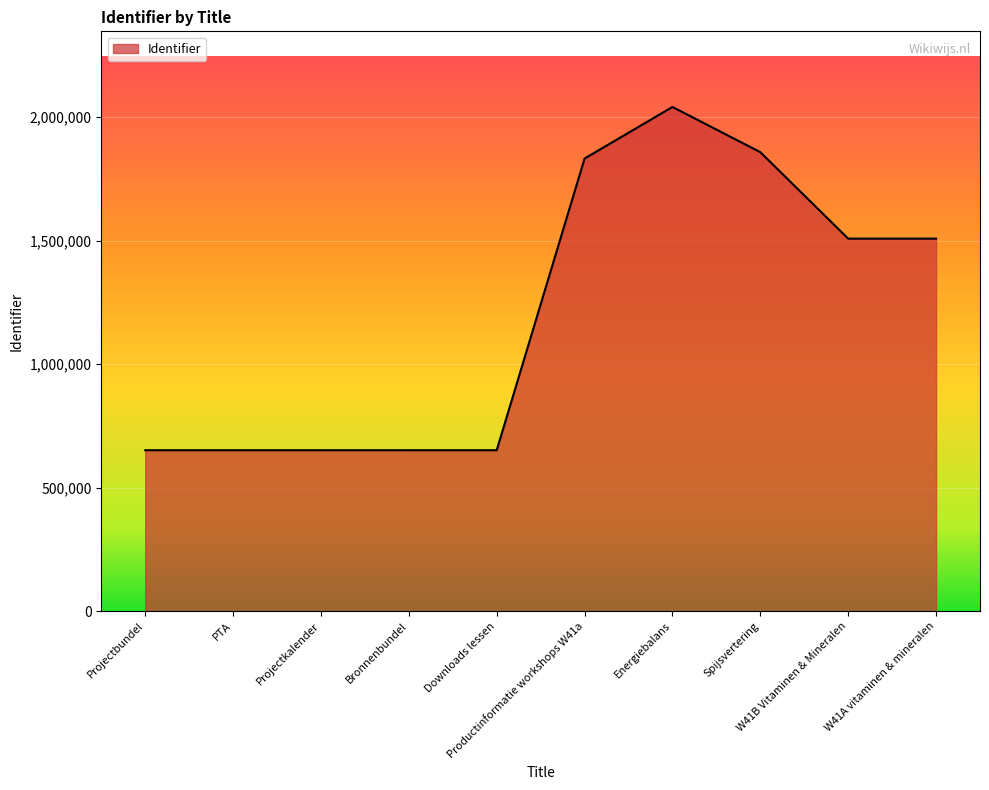

Does the chart have visible grid lines?

Yes